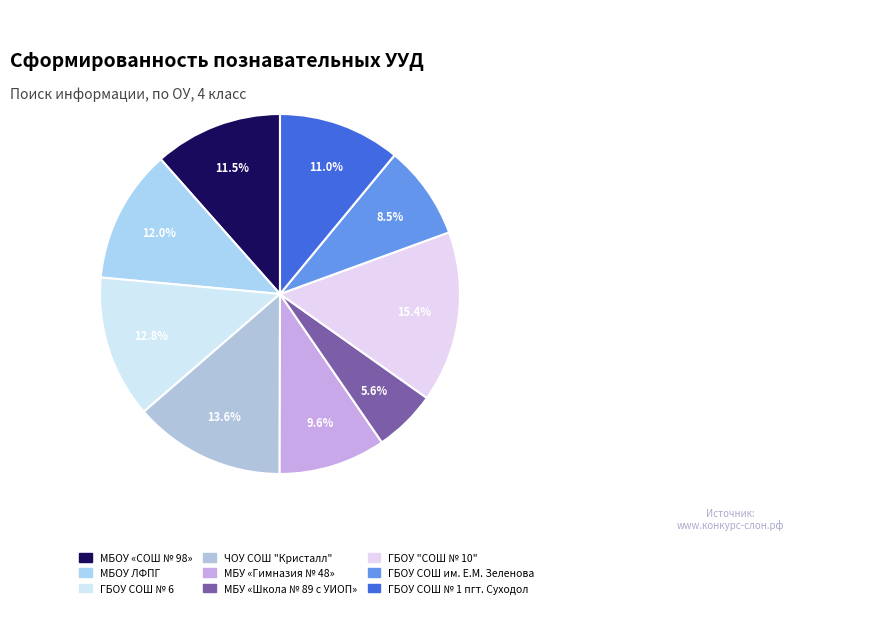

To the nearest percent, what is the combined percentage of МБУ «Гимназия № 48» and МБУ «Школа № 89 с УИОП»?

15%